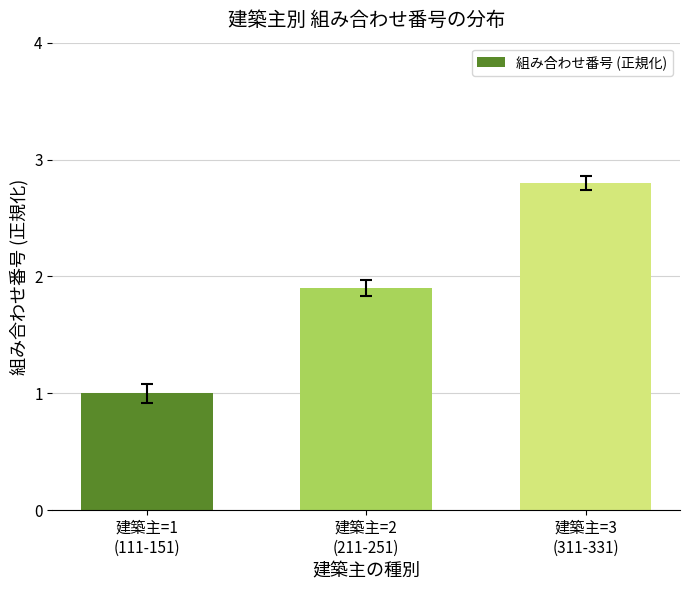

What is the difference between the second highest and minimum values?

0.9